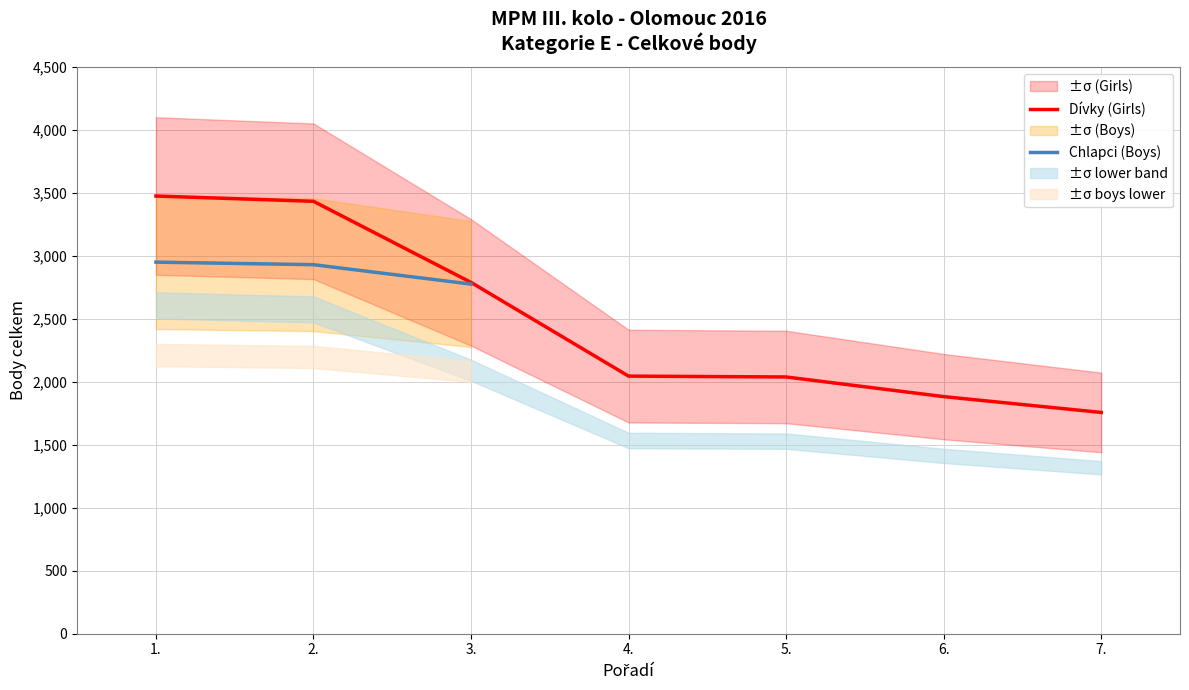

The value of Dívky (Girls) at 6. is 3063.2. True or false?

False